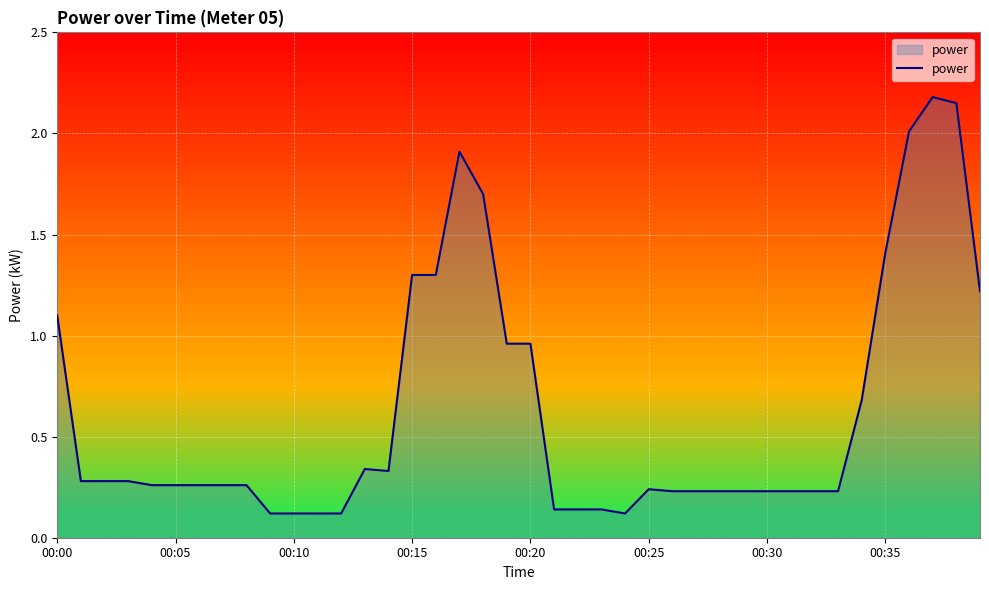

What is the greatest value displayed?

2.2